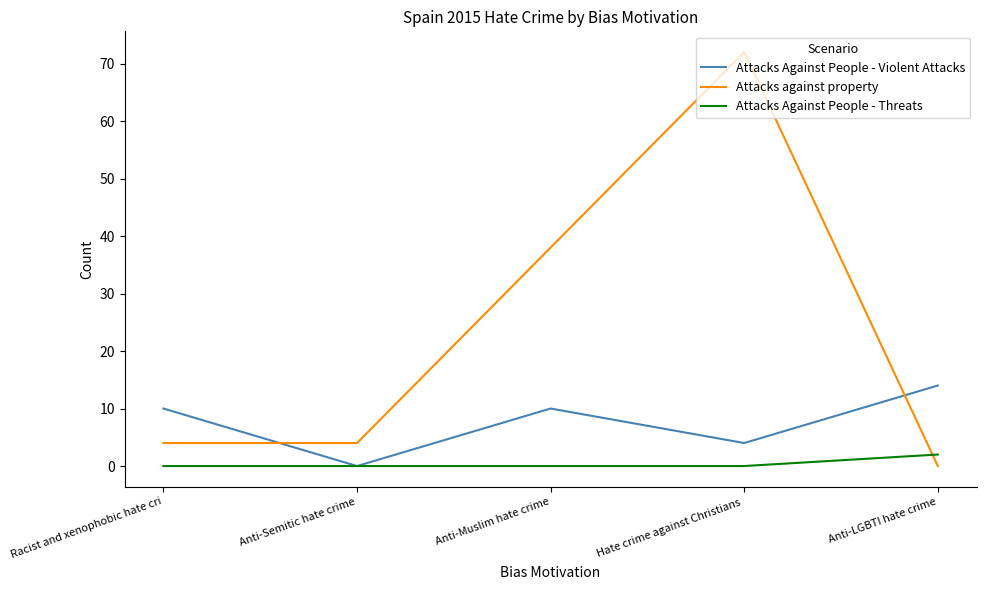

Does the chart have visible grid lines?

No